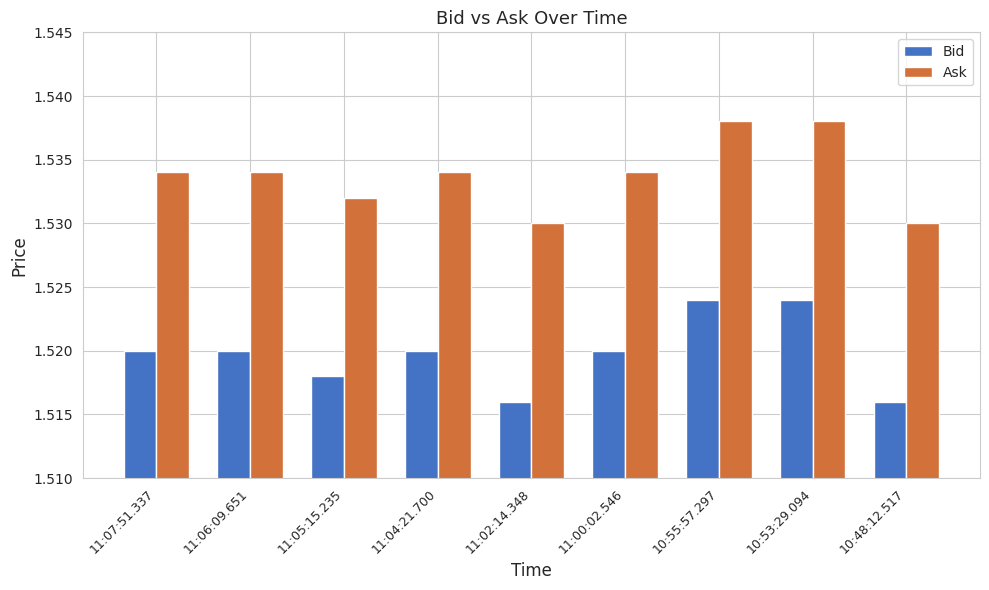

What is the sum of the Bid values at 10:48:12.517 and 11:04:21.700?

3.0